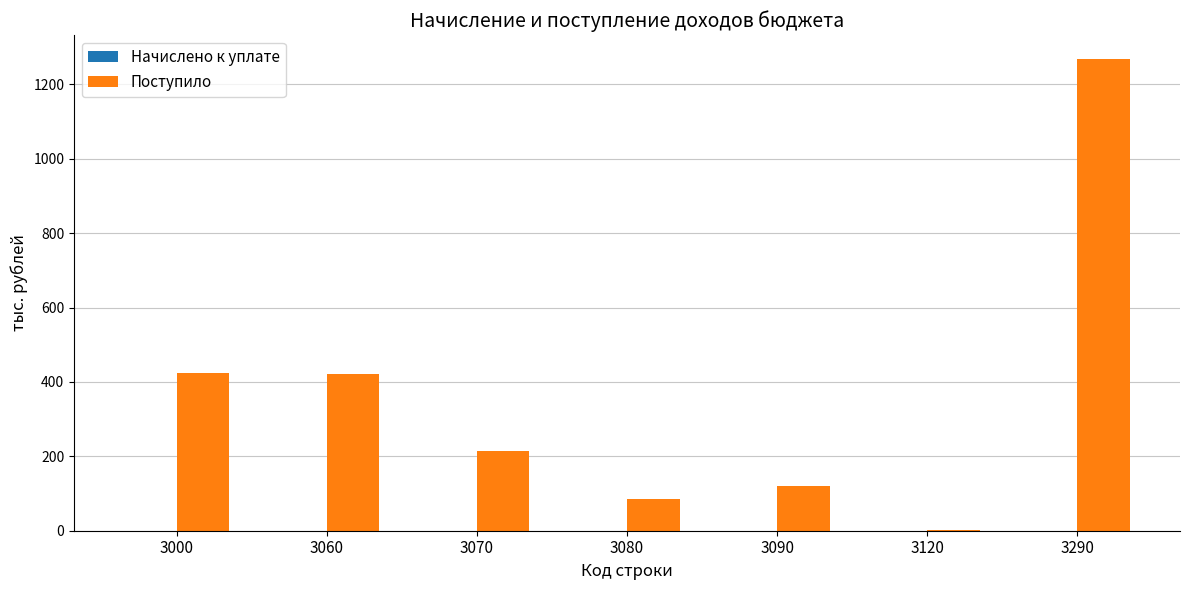

What is the greatest value displayed?

1269